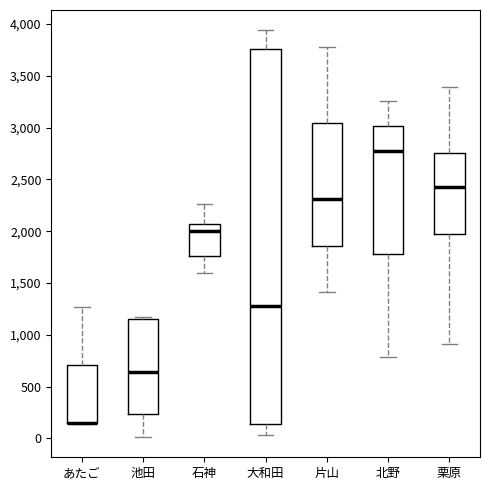

Where does the upper whisker of the box for 北野 end on the y-axis? The values are not printed on the chart, so give them approximately, as read against the axis.

3250